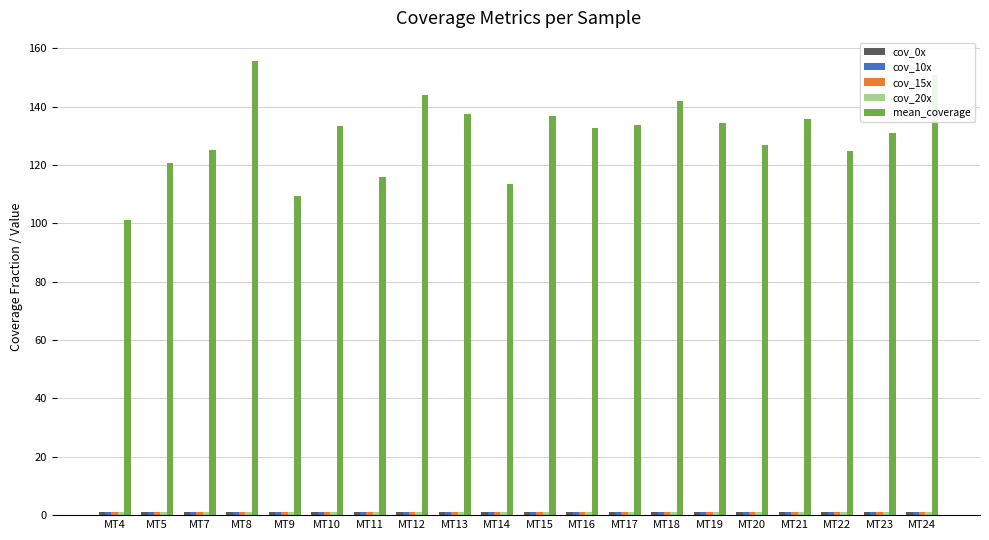

What is the difference between the maximum and minimum values in the mean_coverage series?

54.7